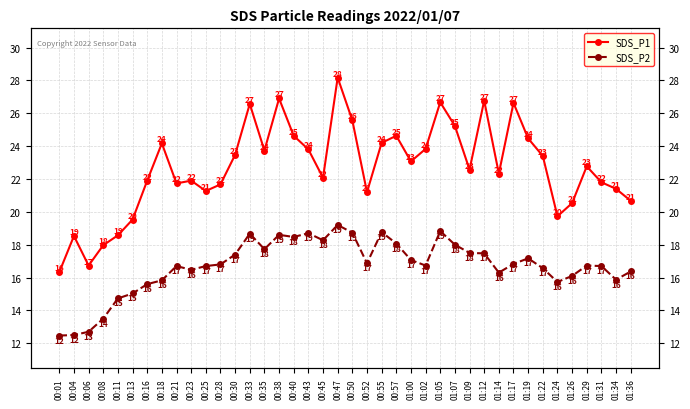

Which series has the widest spread of values?

SDS_P1